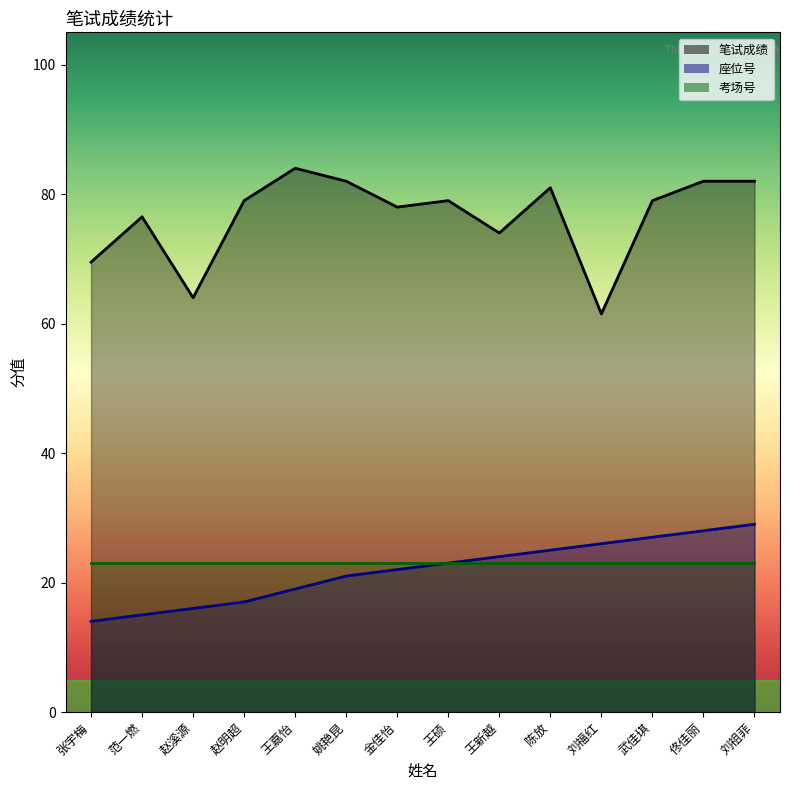

What is the minimum value shown in the chart?

14.0